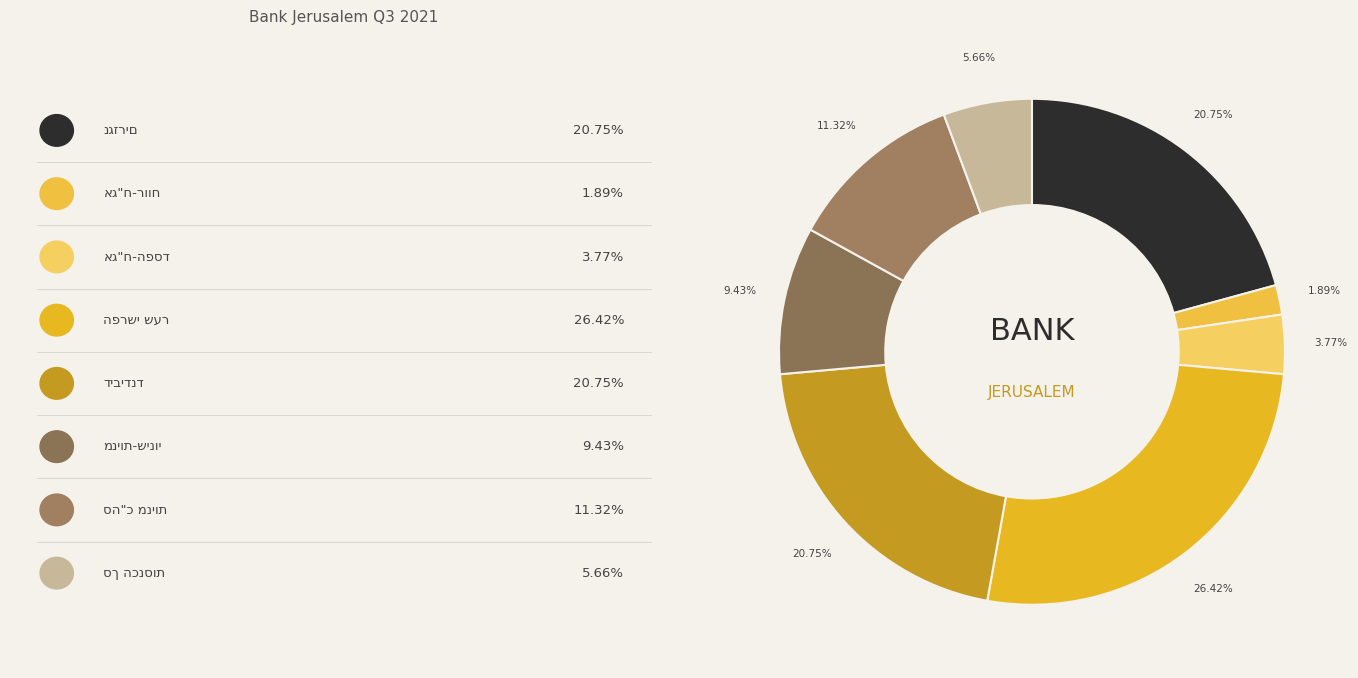

Is there any slice that represents more than half of the pie?

No